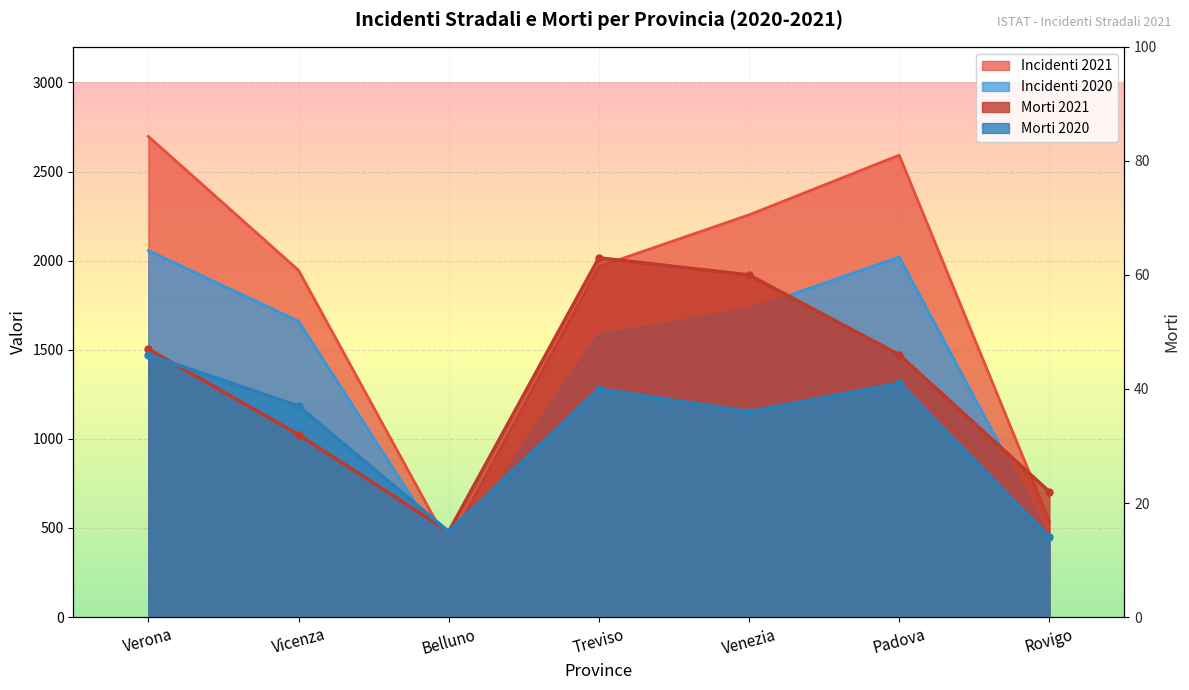

Which series has the widest spread of values?

Incidenti 2021